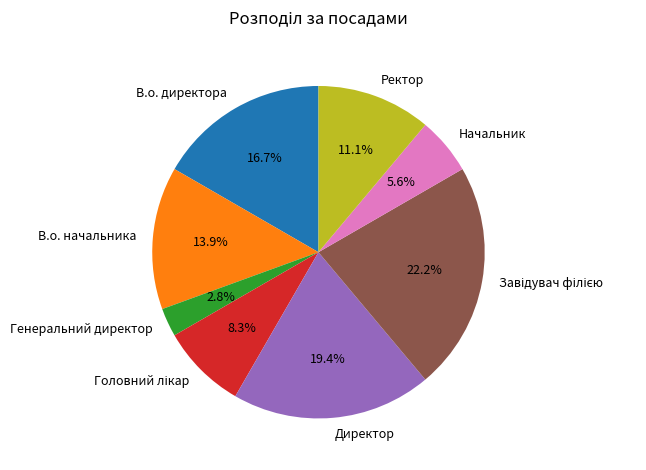

To the nearest percent, what is the difference between the largest and smallest slice percentages?

19%